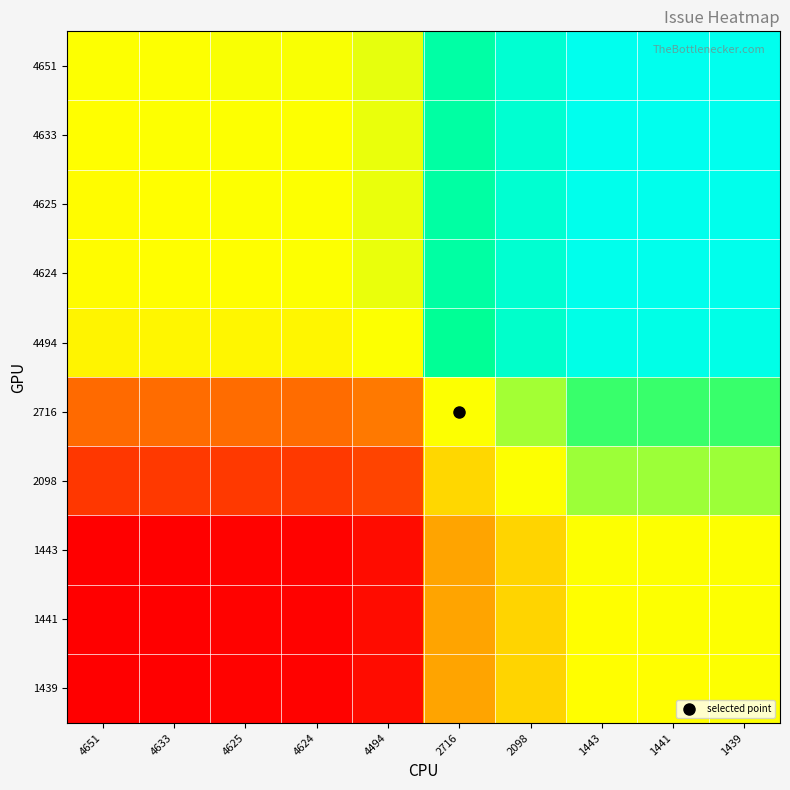

At how many categories does at least one series exceed 0?

9